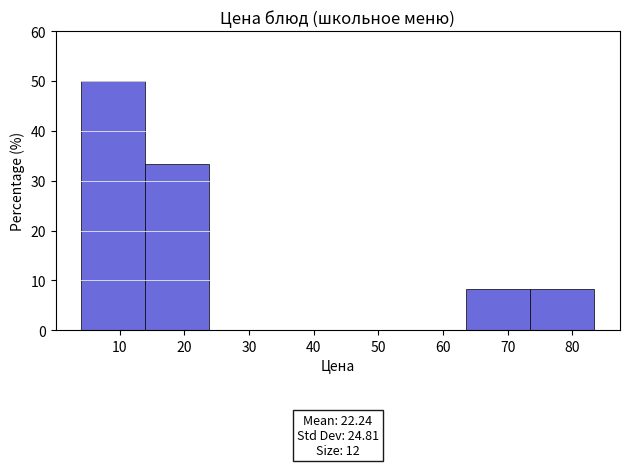

Over which range of the x-axis is the bar tallest?

4 to 14